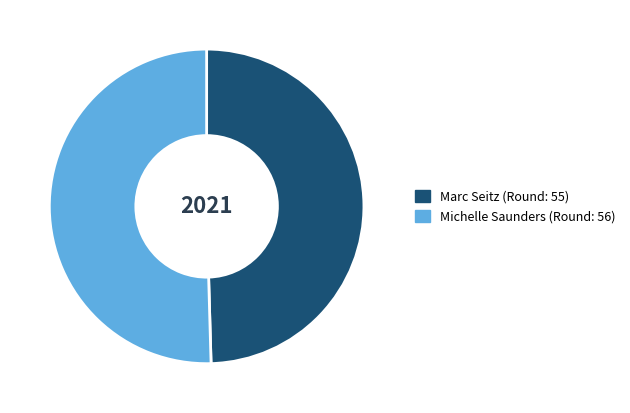

Which category has the smallest portion of the pie?

Marc Seitz (Round: 55)